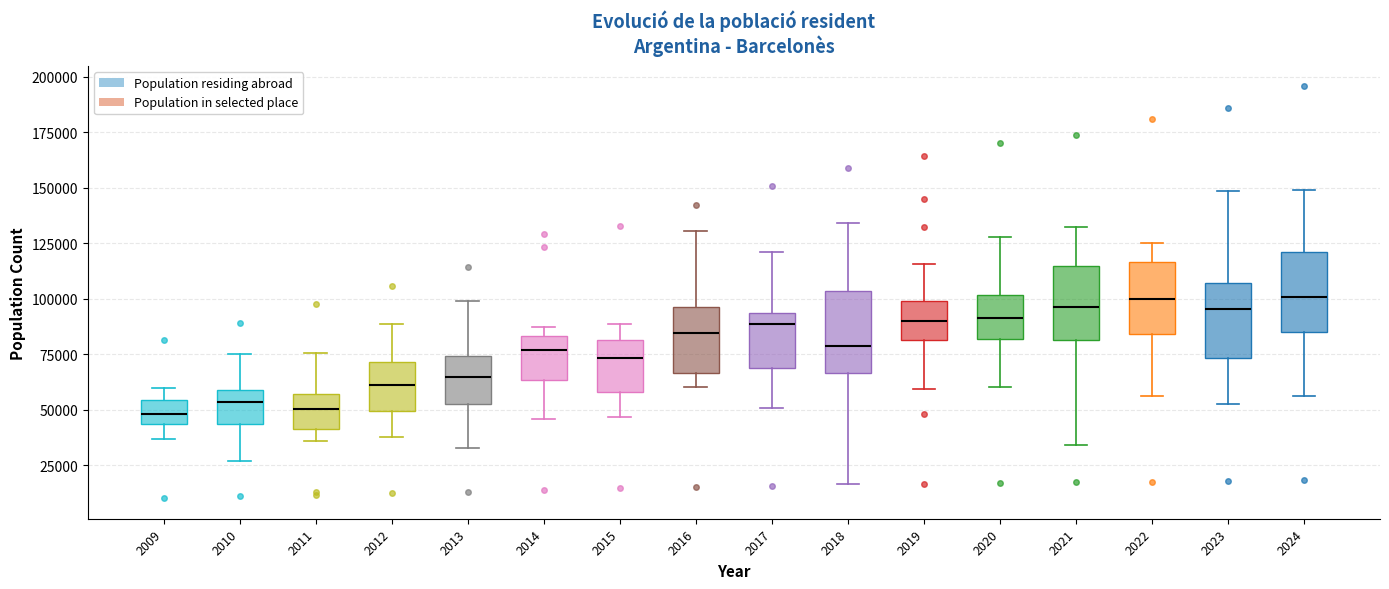

Where is the lower edge of the box at x = 2012 on the y-axis? The values are not printed on the chart, so give them approximately, as read against the axis.

50000